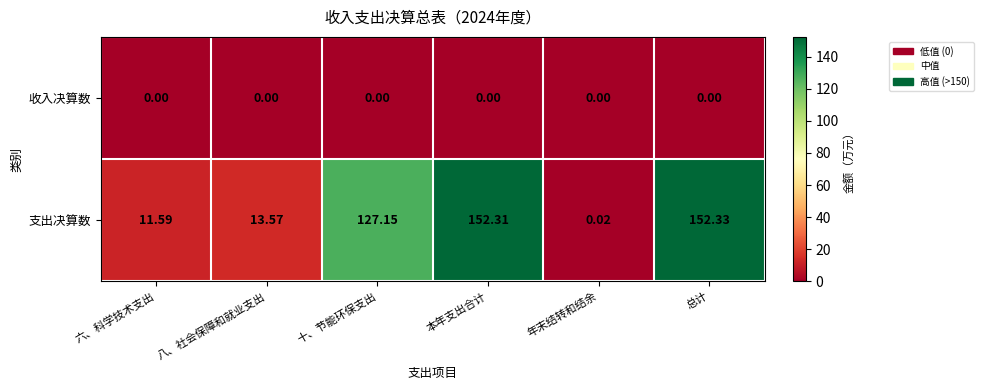

Which series has the largest range (max minus min)?

支出决算数